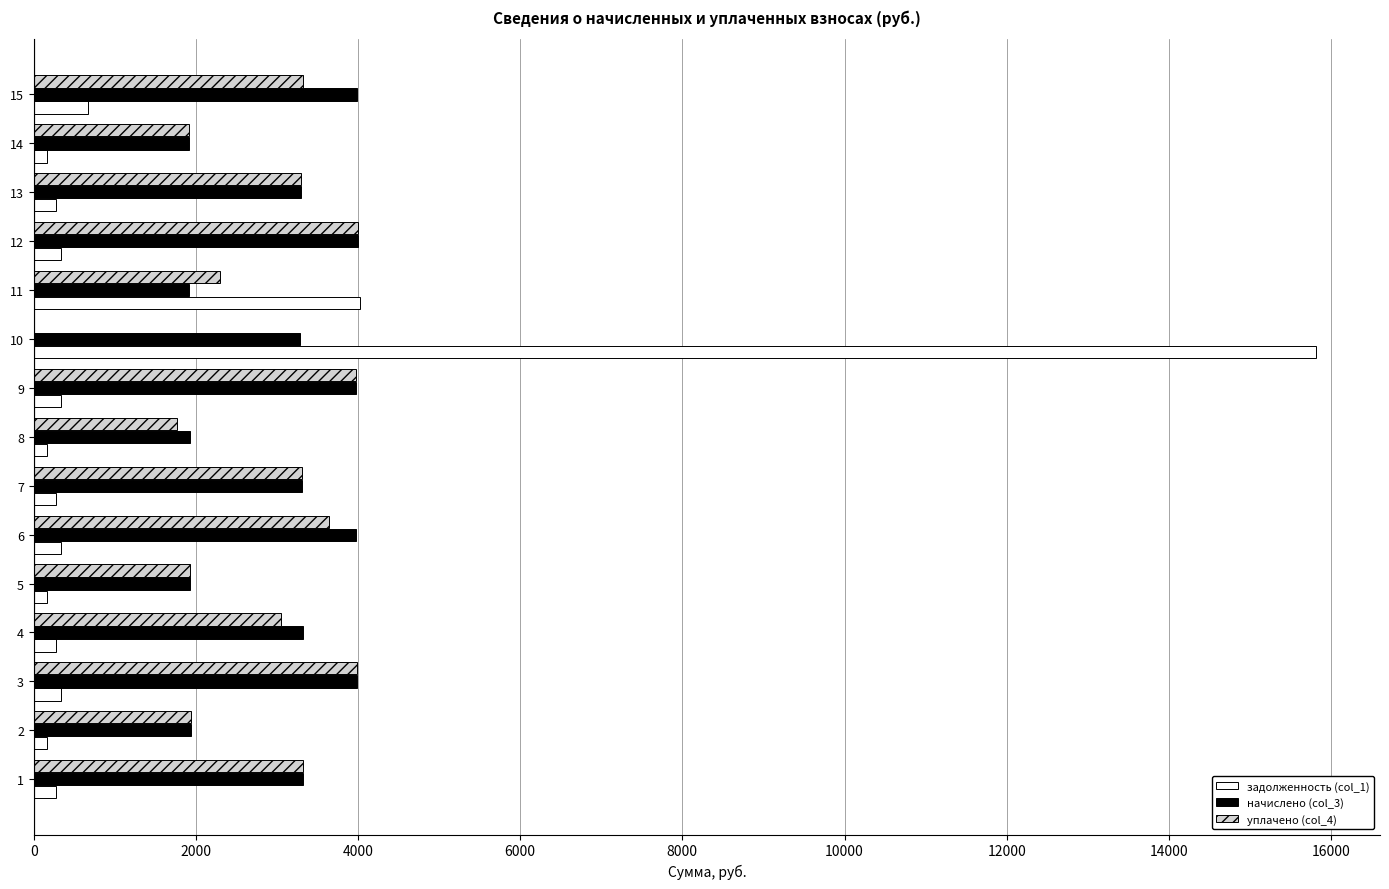

At which category is the sum across all series the highest?

10